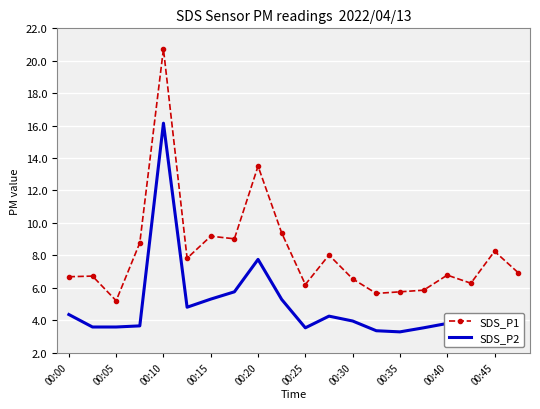

What is the maximum value shown in the chart?

20.7